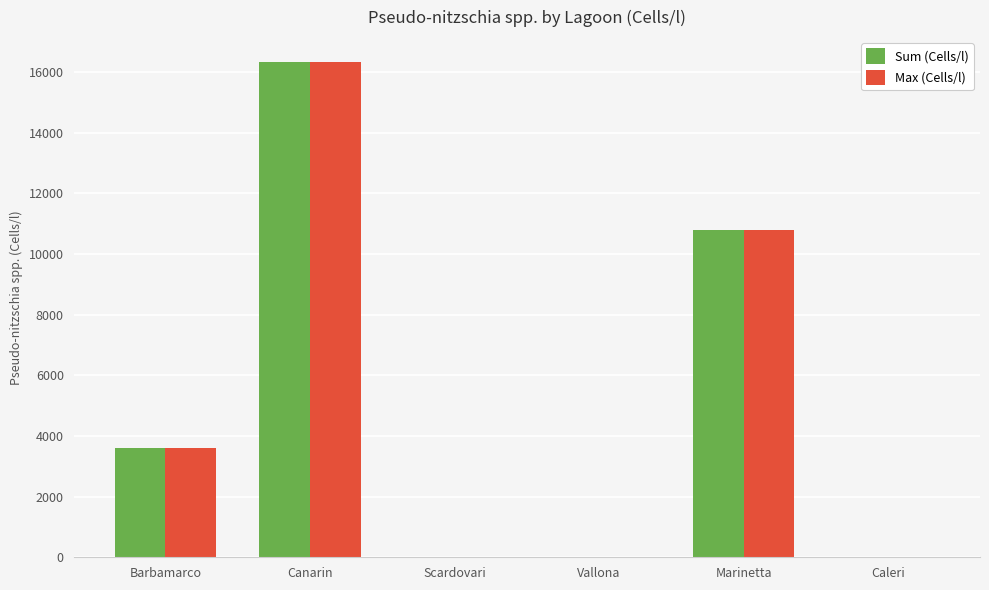

Reading right to left, transcribe all the data shown in this chart.

Sum (Cells/l): Caleri=0	Marinetta=10781	Vallona=0	Scardovari=0	Canarin=16335	Barbamarco=3594
Max (Cells/l): Caleri=0	Marinetta=10781	Vallona=0	Scardovari=0	Canarin=16335	Barbamarco=3594